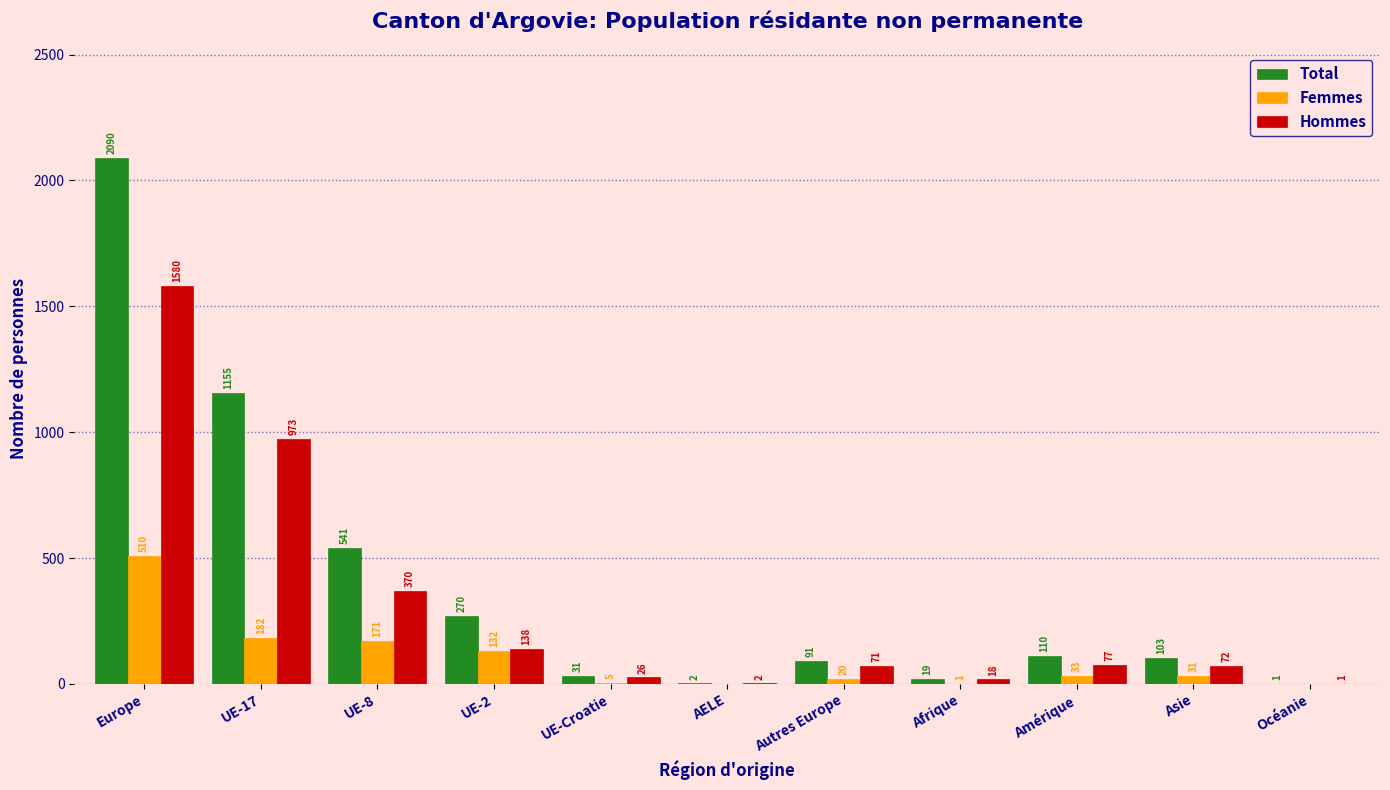

Reading right to left, what are all the values shown in this chart?

Total: Océanie=1	Asie=103	Amérique=110	Afrique=19	Autres Europe=91	AELE=2	UE-Croatie=31	UE-2=270	UE-8=541	UE-17=1155	Europe=2090
Femmes: Océanie=0	Asie=31	Amérique=33	Afrique=1	Autres Europe=20	AELE=0	UE-Croatie=5	UE-2=132	UE-8=171	UE-17=182	Europe=510
Hommes: Océanie=1	Asie=72	Amérique=77	Afrique=18	Autres Europe=71	AELE=2	UE-Croatie=26	UE-2=138	UE-8=370	UE-17=973	Europe=1580